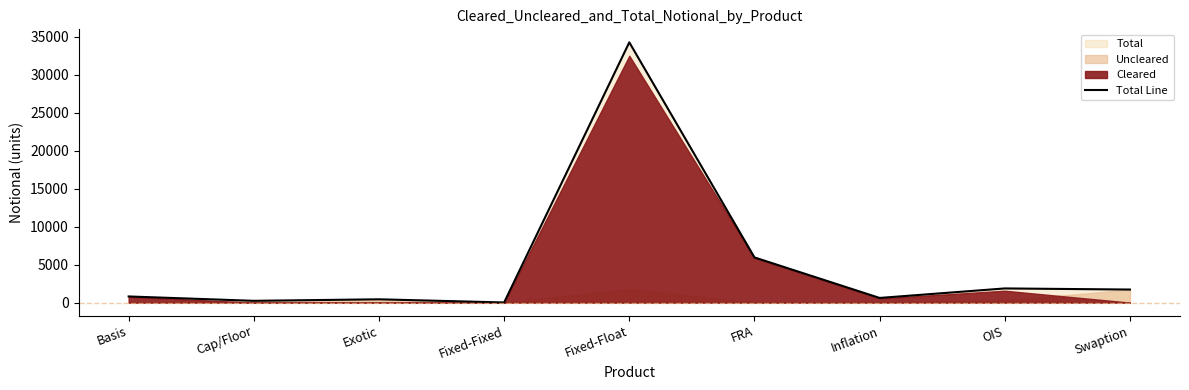

Which has a higher value, Swaption or Fixed-Fixed?

Swaption